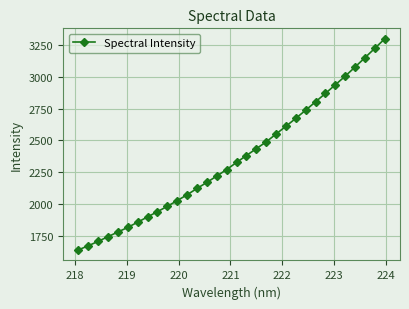

What is the sum of all values?

75492.6